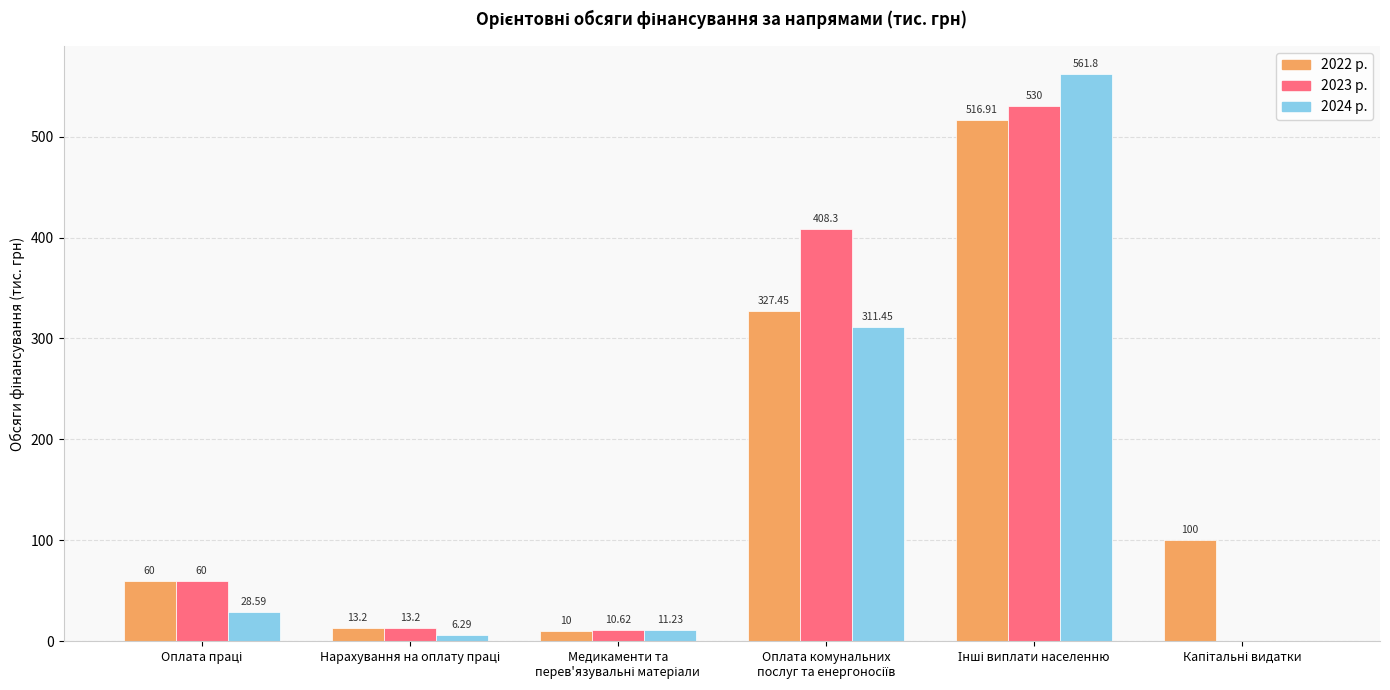

What is the sum of all 2023 р. values?

1022.1